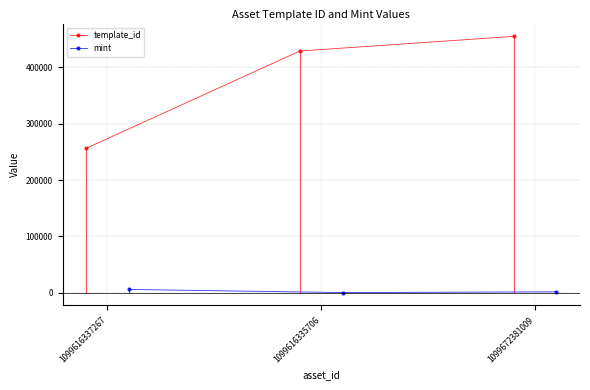

How many lines are shown in the chart?

2